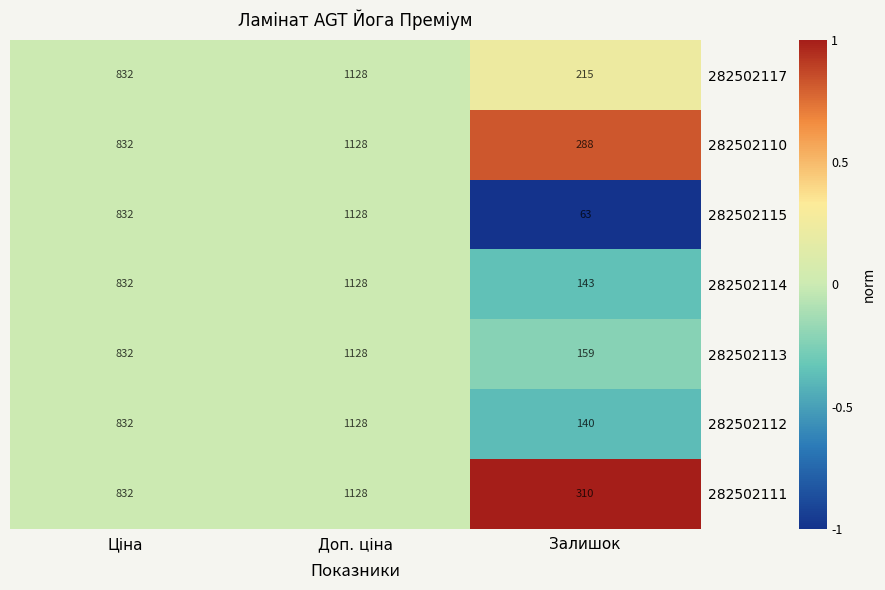

Reading left to right, what are all the values shown in this chart?

282502117: 832	1128	215
282502110: 832	1128	288
282502115: 832	1128	63
282502114: 832	1128	143
282502113: 832	1128	159
282502112: 832	1128	140
282502111: 832	1128	310